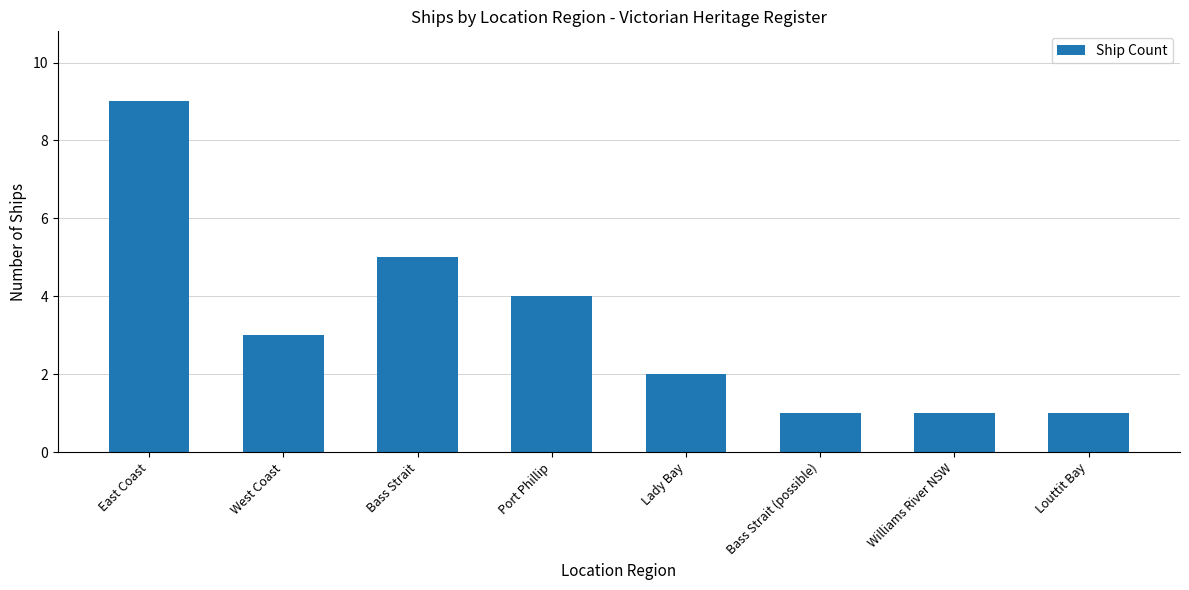

Does the chart contain any negative values?

No